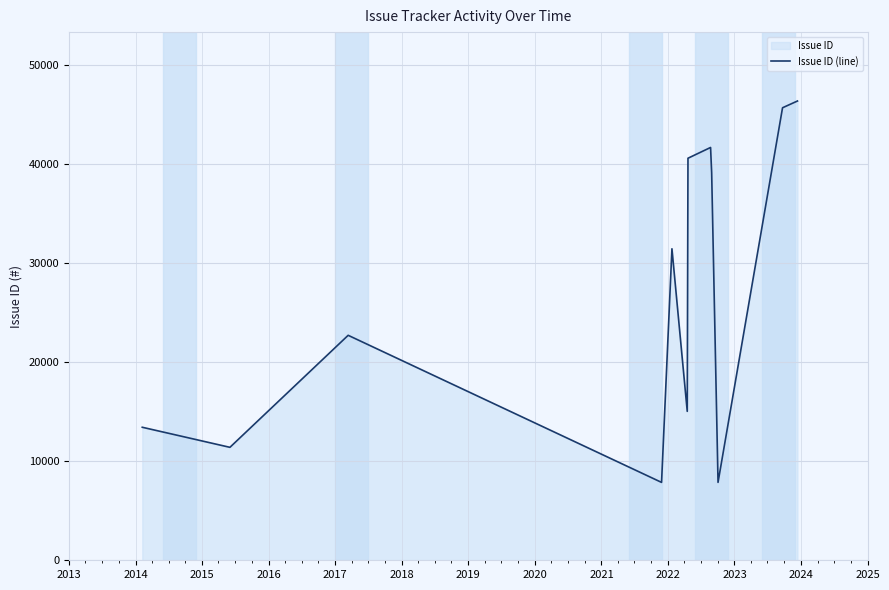

What is the difference between the maximum and minimum values?

38482